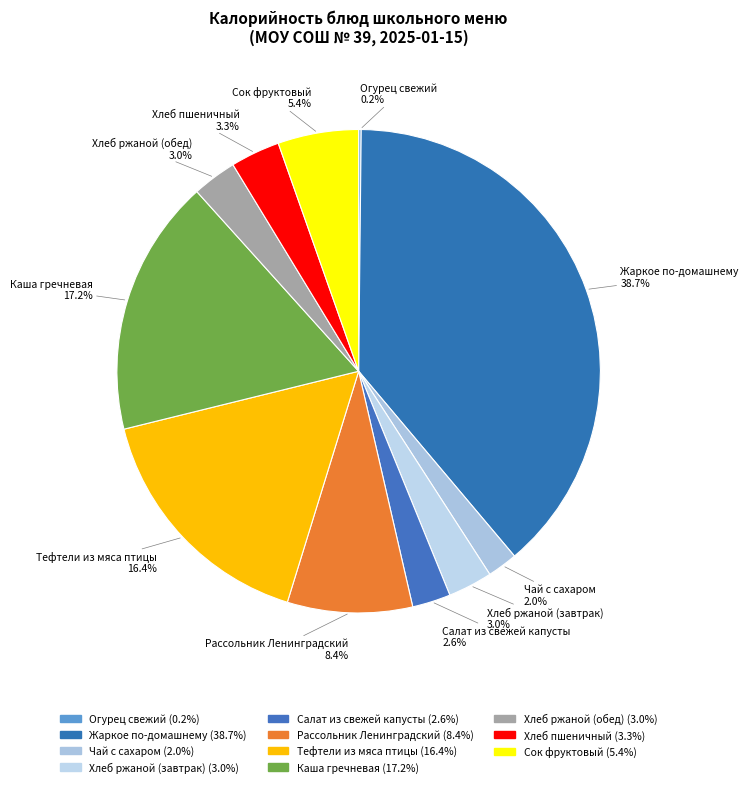

Rank the categories by value from highest to lowest.

Жаркое по-домашнему, Каша гречневая, Тефтели из мяса птицы, Рассольник Ленинградский, Сок фруктовый, Хлеб пшеничный, Хлеб ржаной (завтрак), Хлеб ржаной (обед), Салат из свежей капусты, Чай с сахаром, Огурец свежий